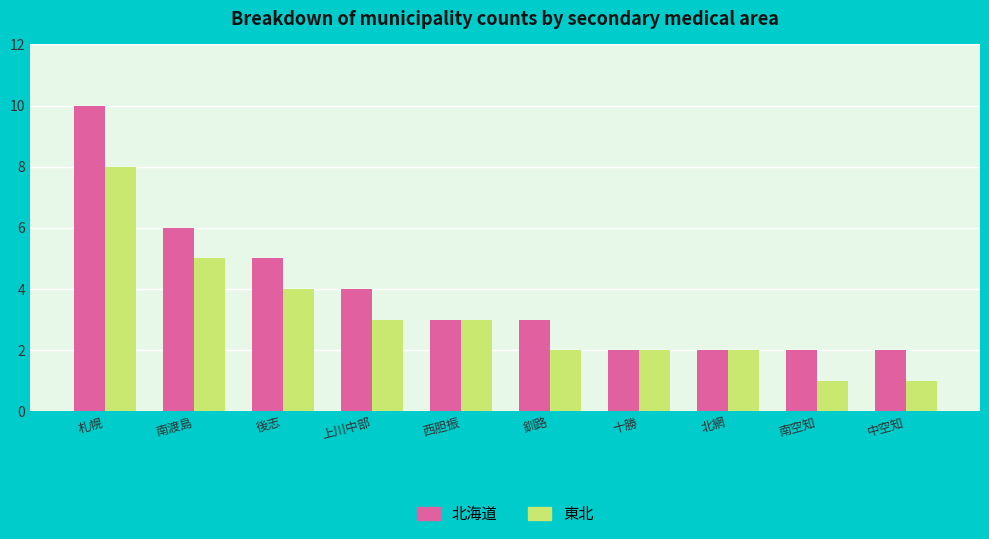

Are the bars horizontal?

No